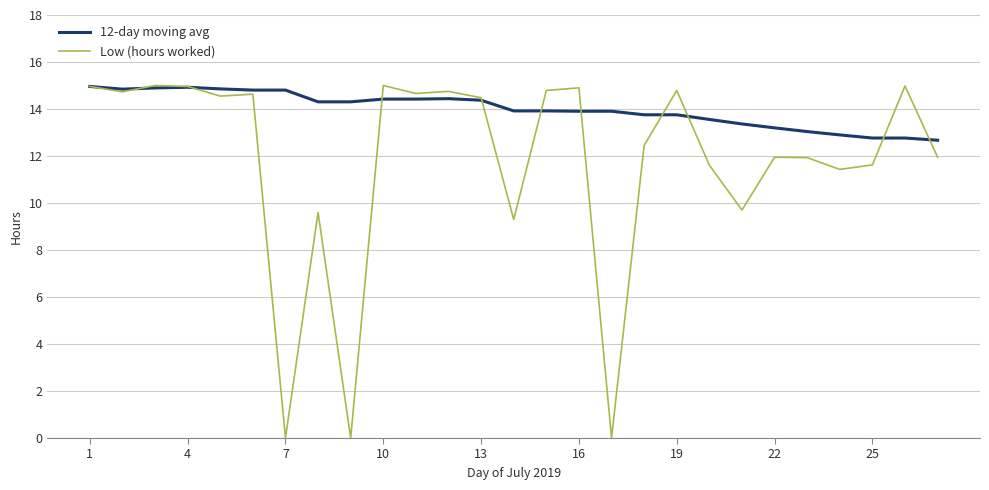

What is the highest value of the Low (hours worked) series?

15.0